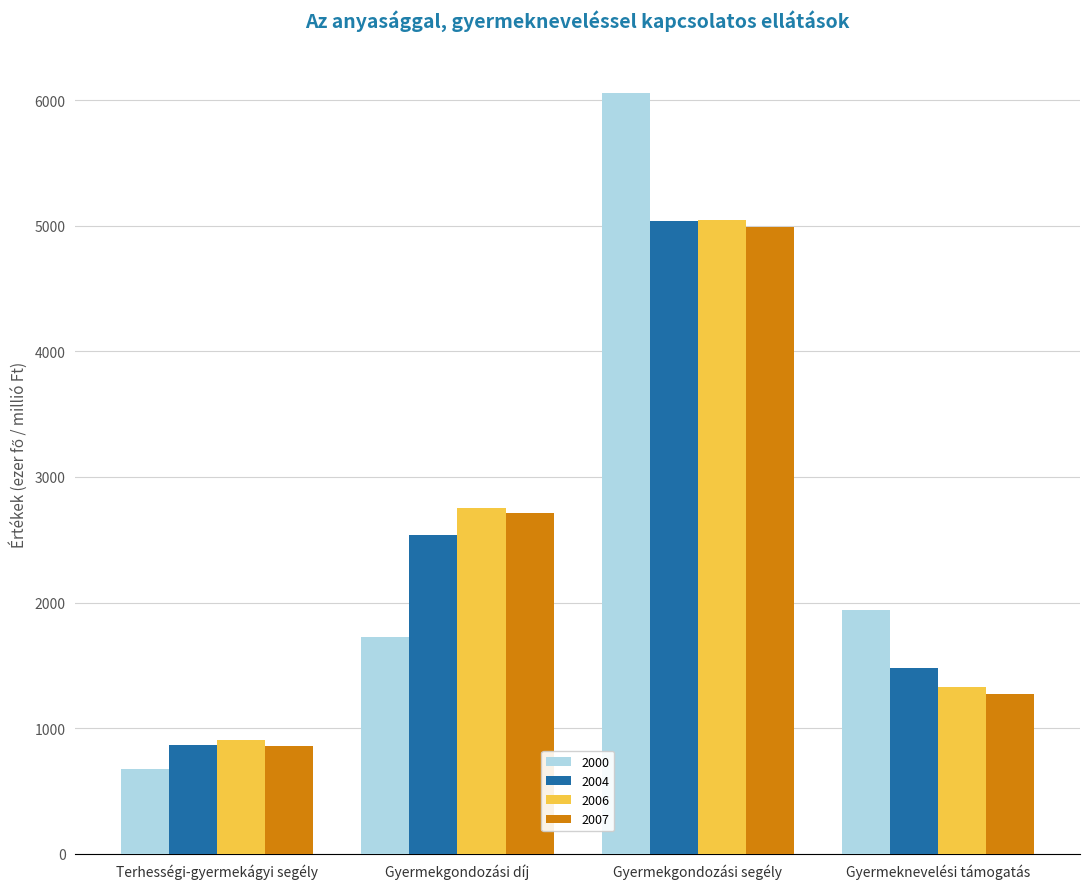

What value does the 2006 series have at Terhességi-gyermekágyi segély, to the nearest 10?

900